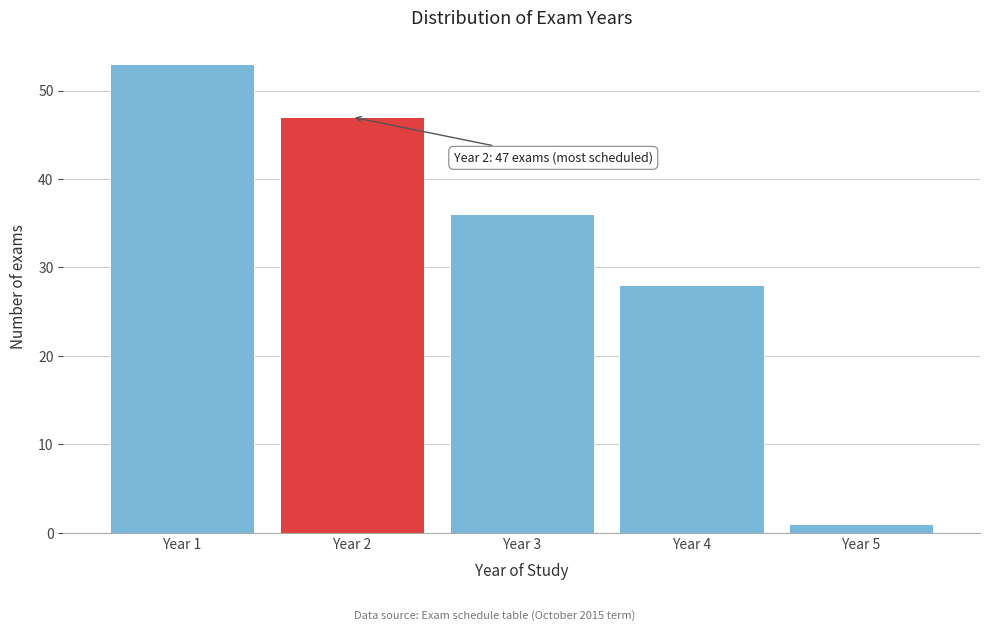

Reading right to left, extract all data points from this chart.

Year 5=1	Year 4=28	Year 3=36	Year 2=47	Year 1=53